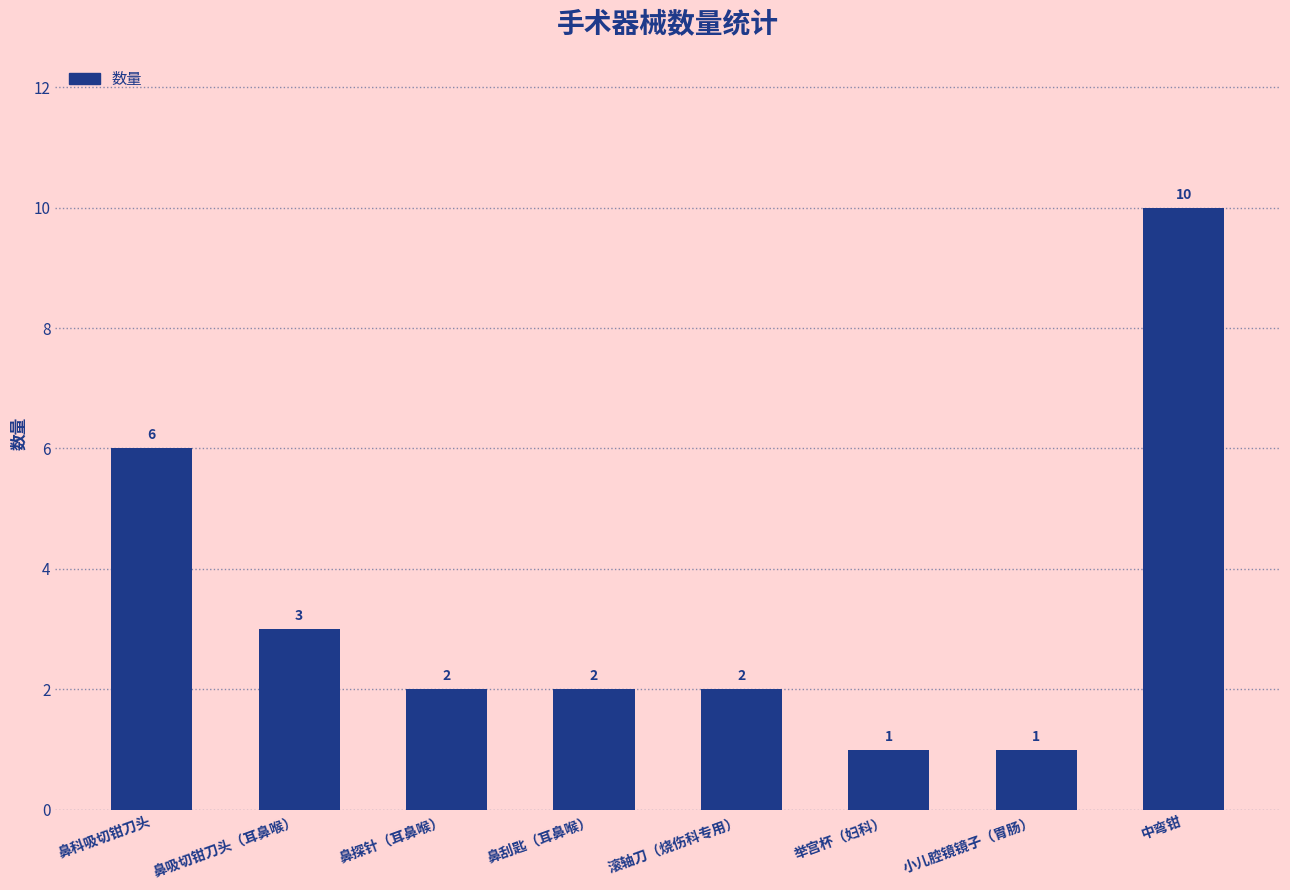

What is the ratio of the value at 滚轴刀（烧伤科专用） to the value at 鼻科吸切钳刀头?

0.3